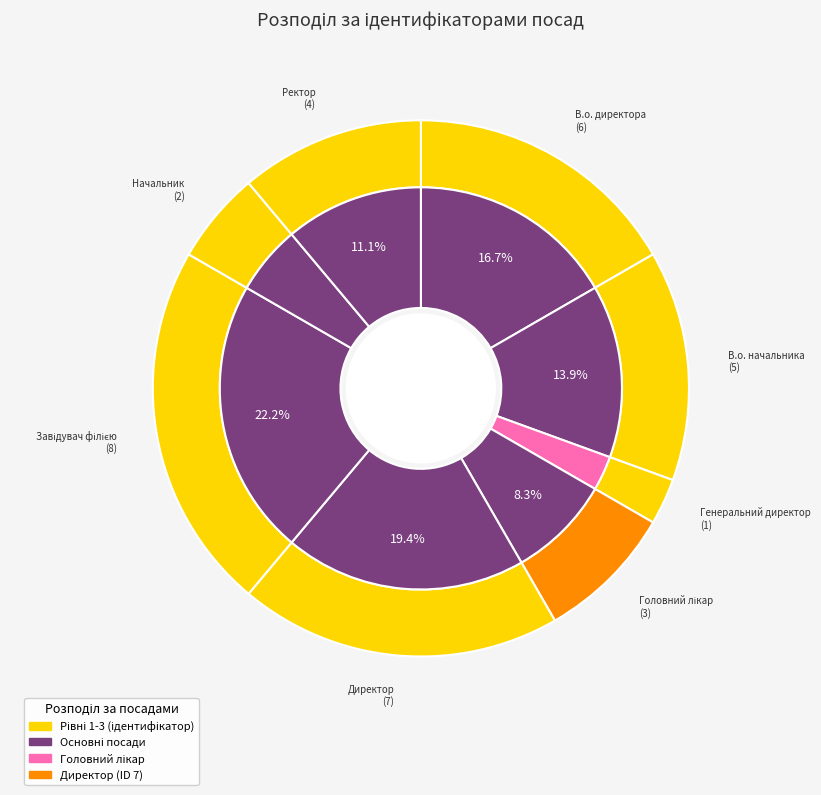

Approximately how many times larger is the value at Генеральний директор compared to Завідувач філією?

0.1